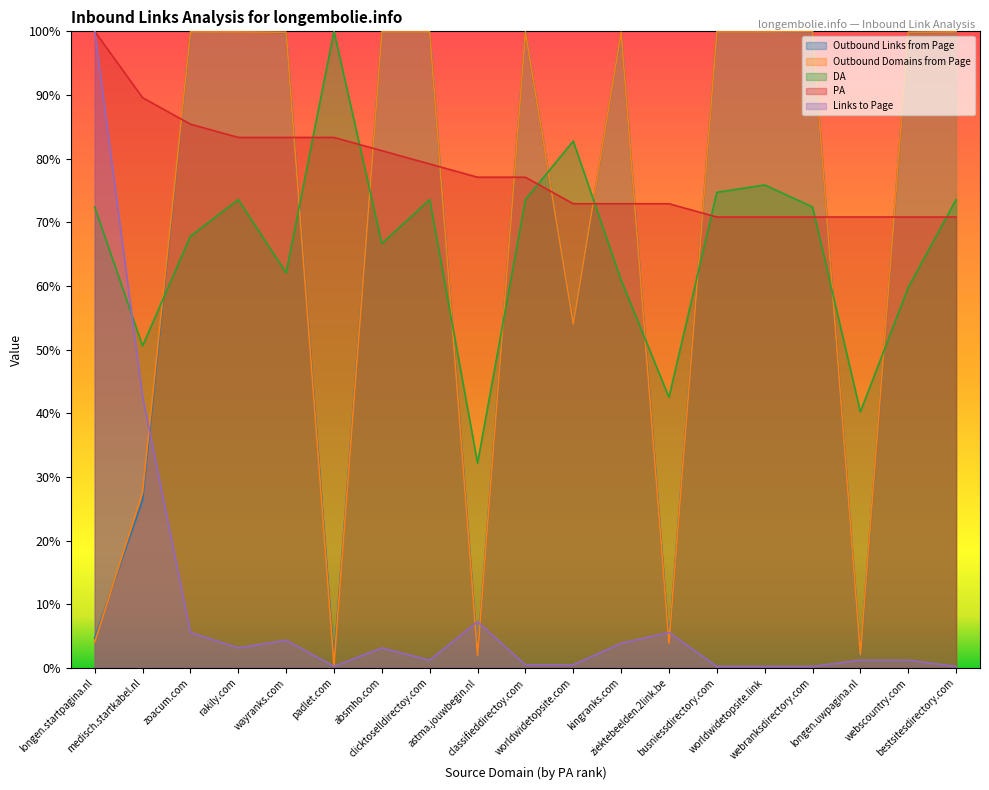

The Outbound Links from Page series shows 1.0 at bestsitesdirectory.com. True or false?

True